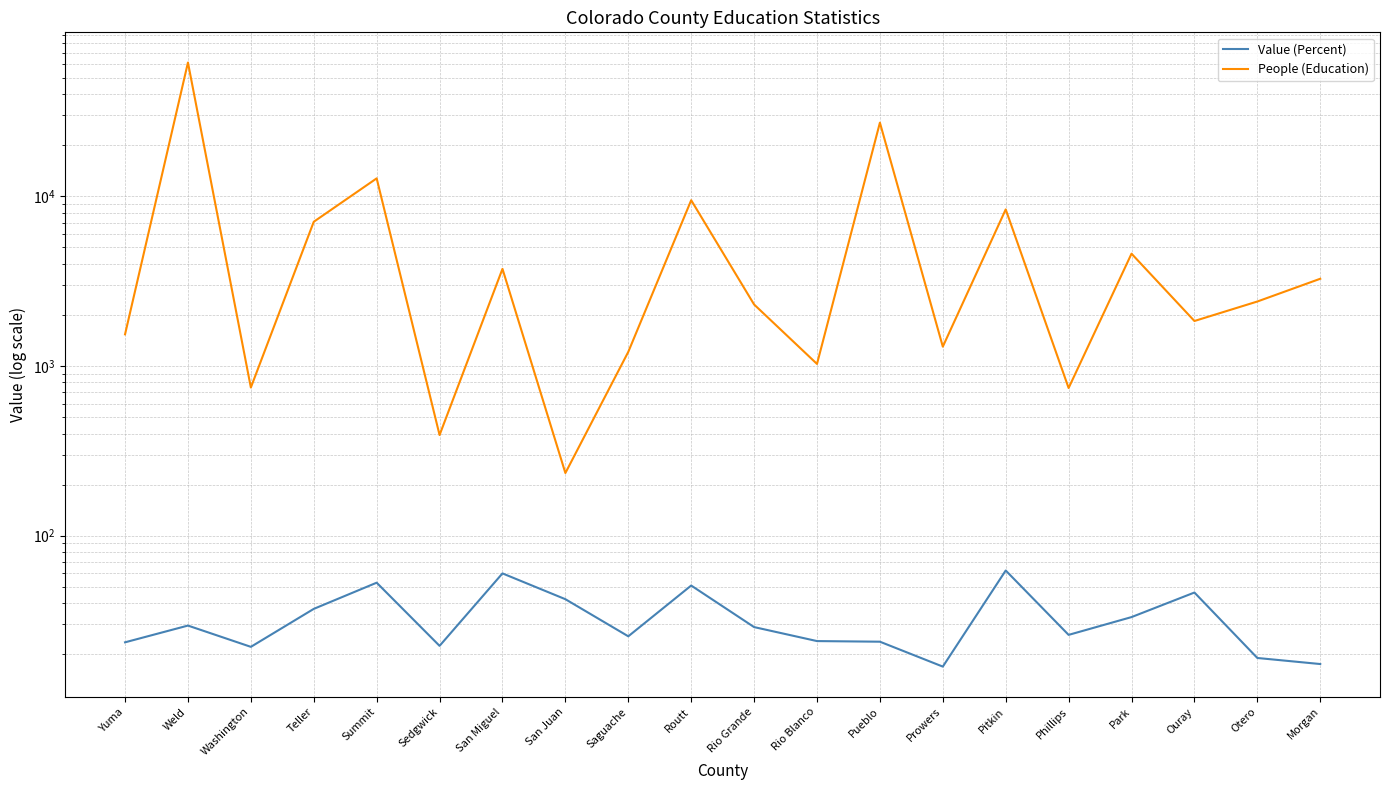

At which category is the sum across all series the highest?

Weld